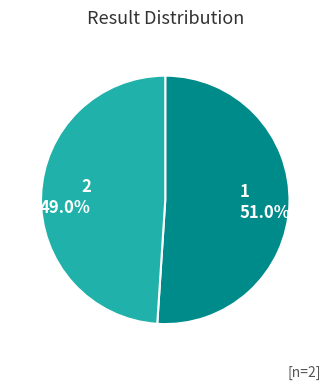

How many slices are in this pie chart?

2